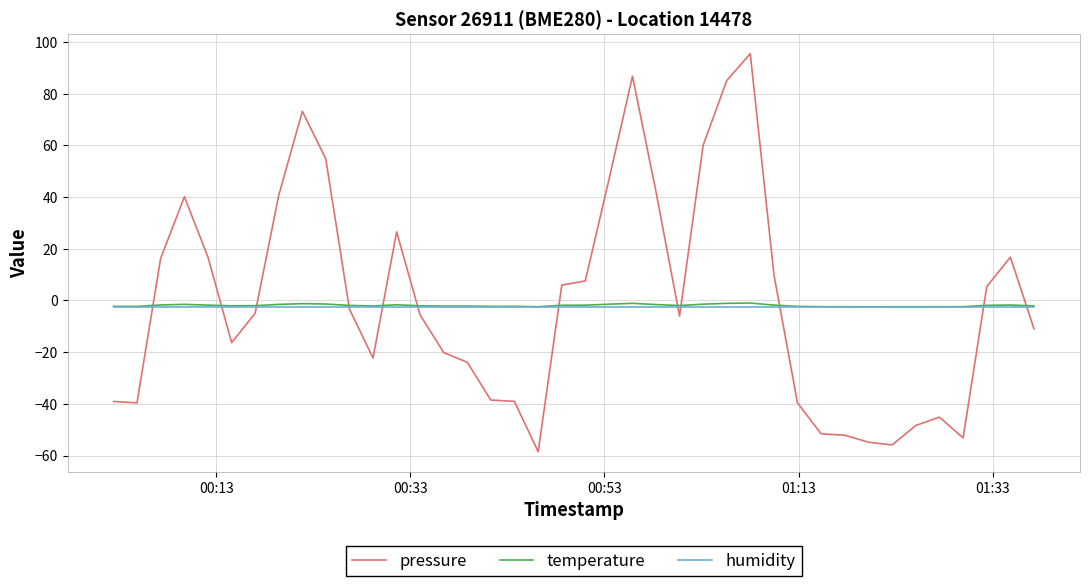

Which series has the widest spread of values?

pressure